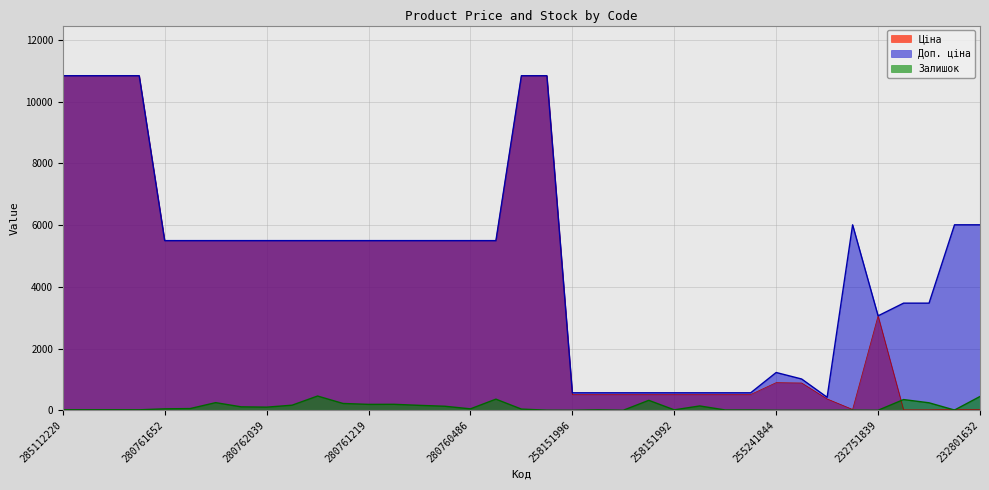

Does the chart have visible grid lines?

Yes